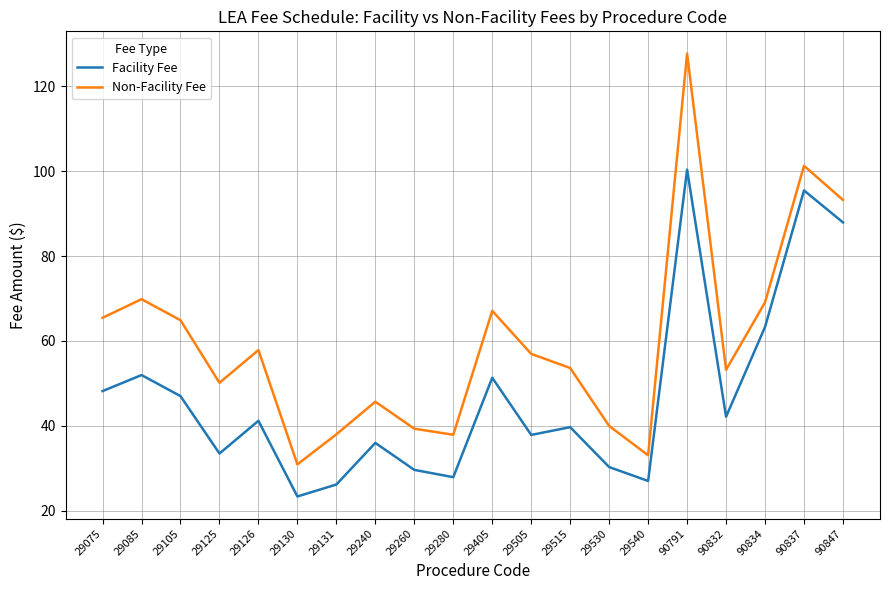

Between 29240 and 29280, which series saw the biggest shift?

Facility Fee